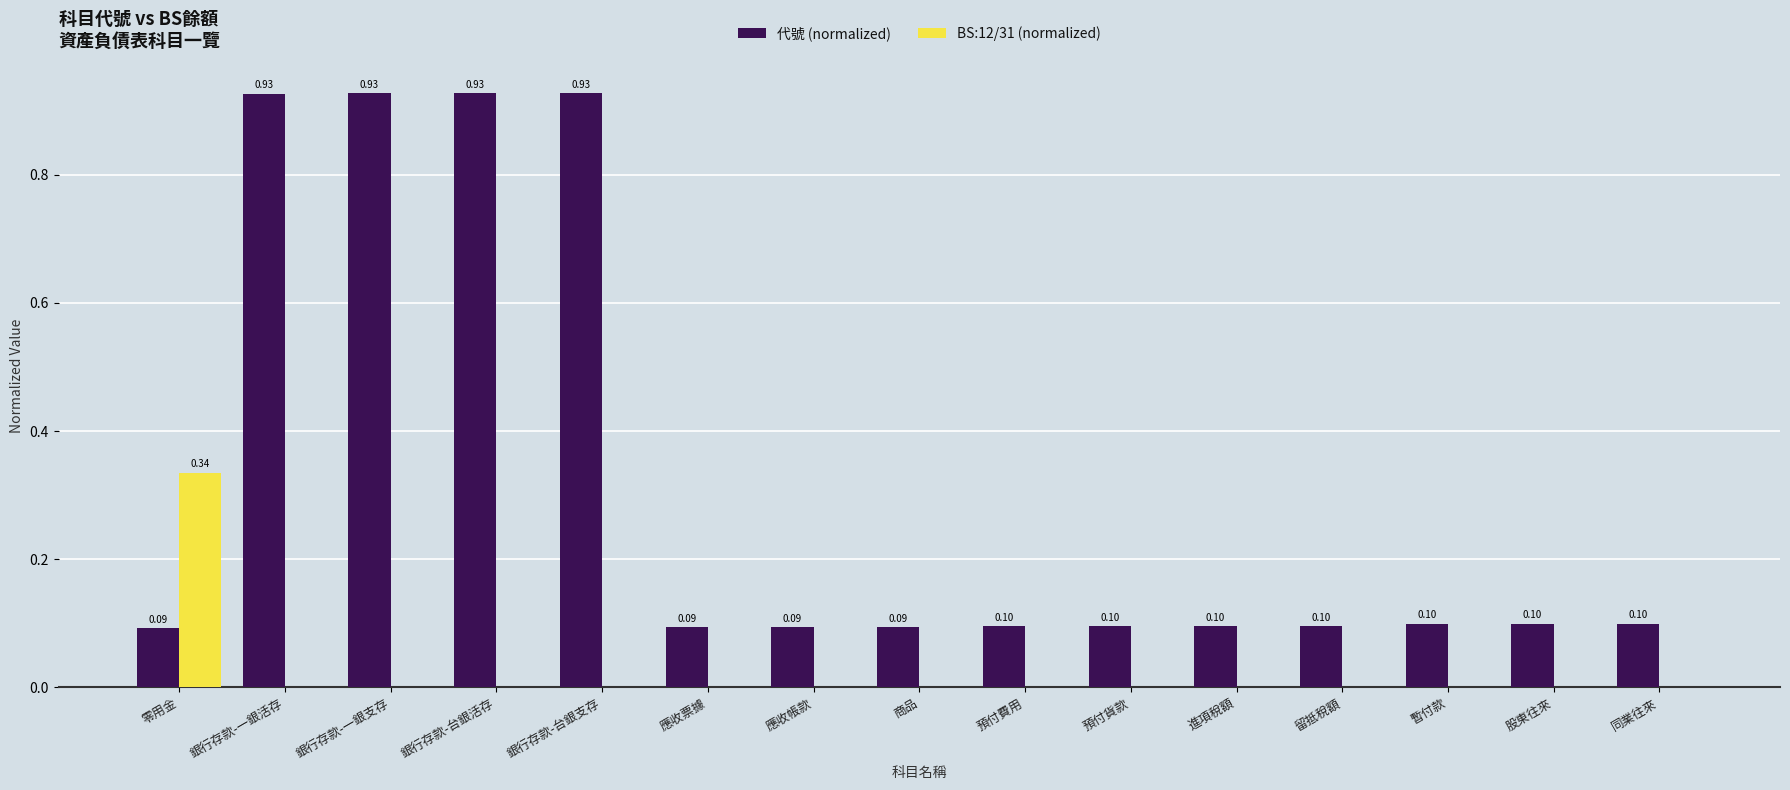

Between 銀行存款-一銀支存 and 預付貨款, which series saw the biggest shift?

代號 (normalized)